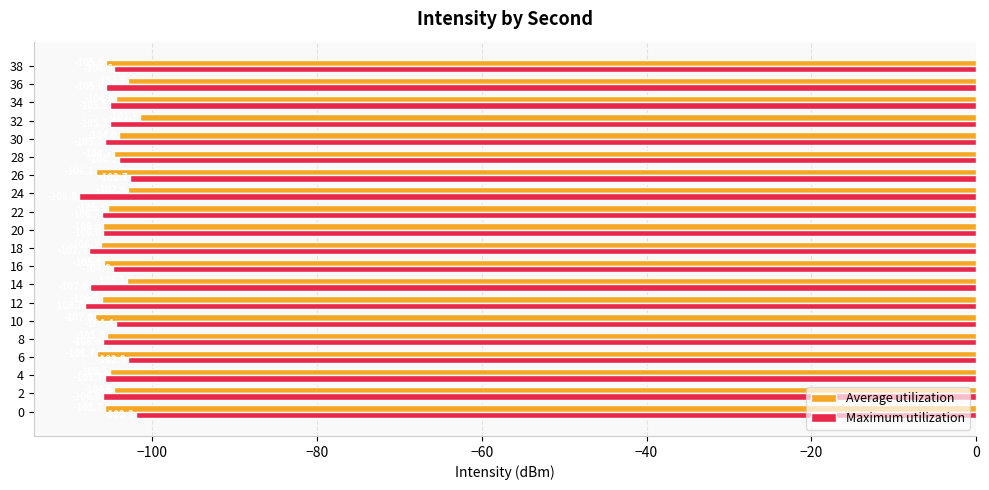

At which category is the sum across all series the highest?

32